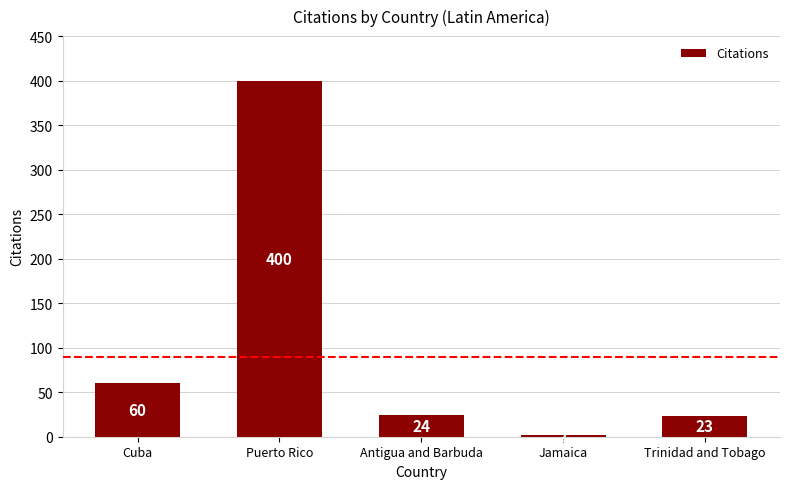

The value at Jamaica is 2. True or false?

True